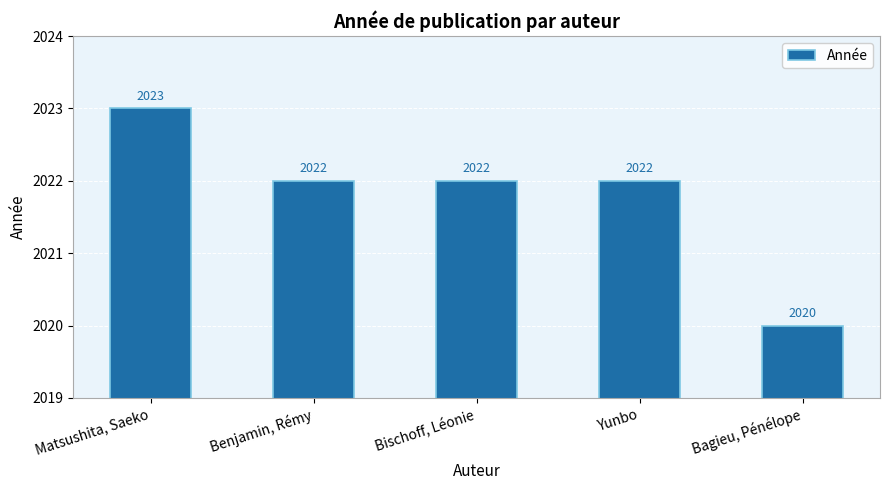

Reading left to right, what are all the values shown in this chart?

2023	2022	2022	2022	2020